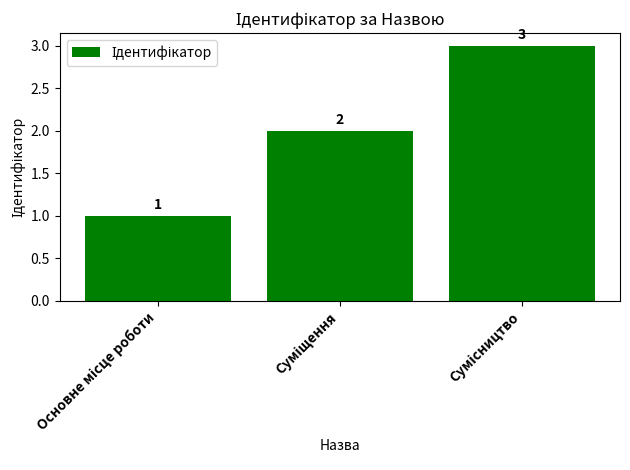

What is the maximum value shown in the chart?

3